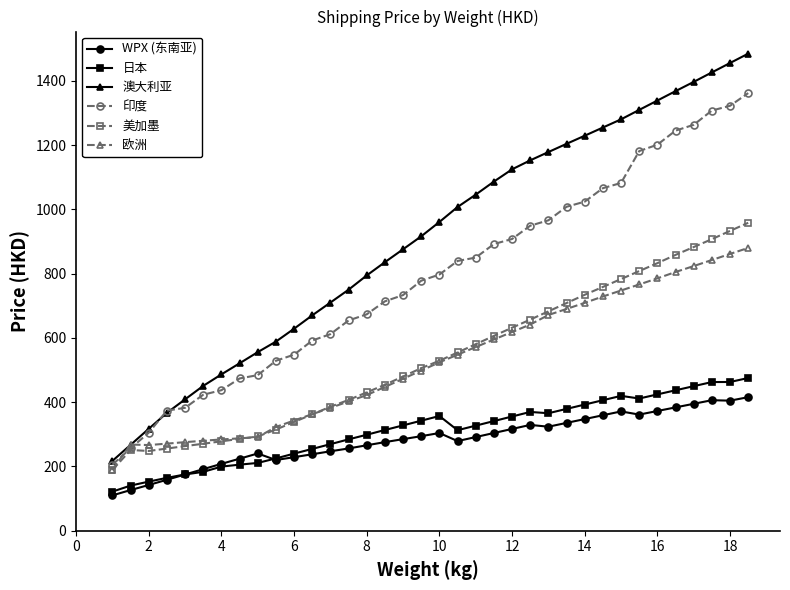

Which series has the largest range (max minus min)?

澳大利亚